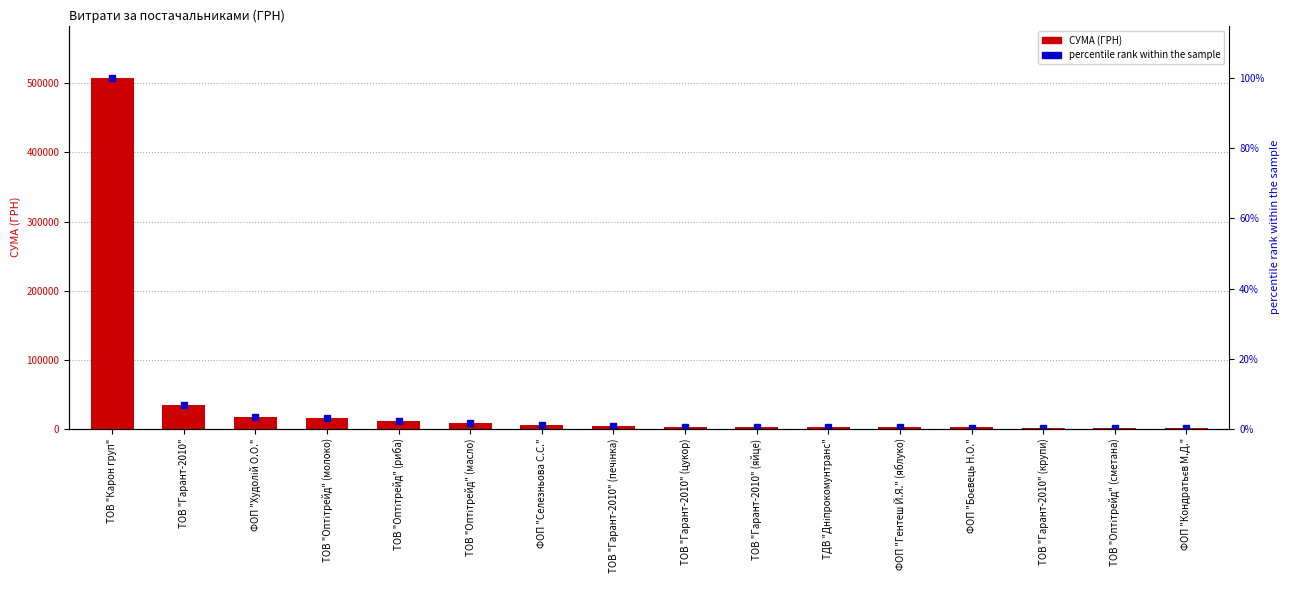

How many distinct data groups are displayed?

2